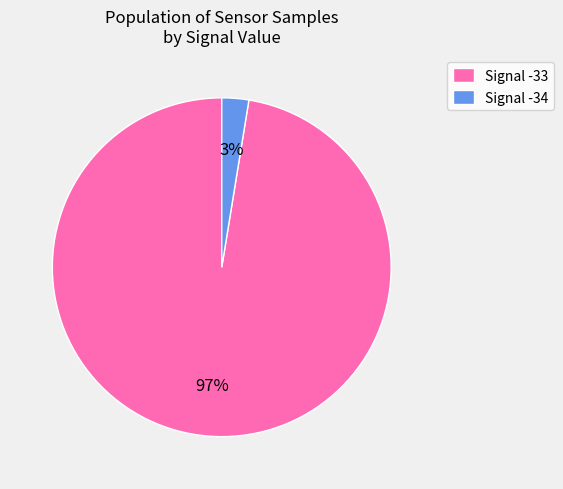

True or false: Signal -34 accounts for 3% of the total.

True